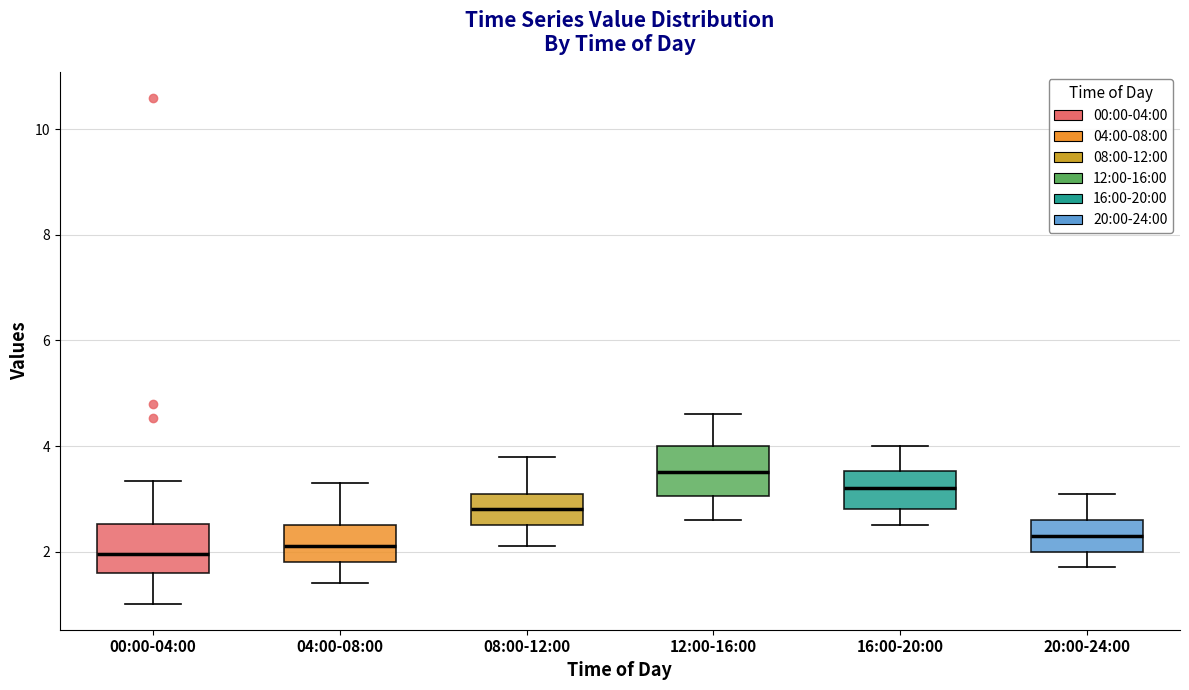

Where is the lower edge of the box for 20:00-24:00 on the y-axis? The values are not printed on the chart, so give them approximately, as read against the axis.

2.0